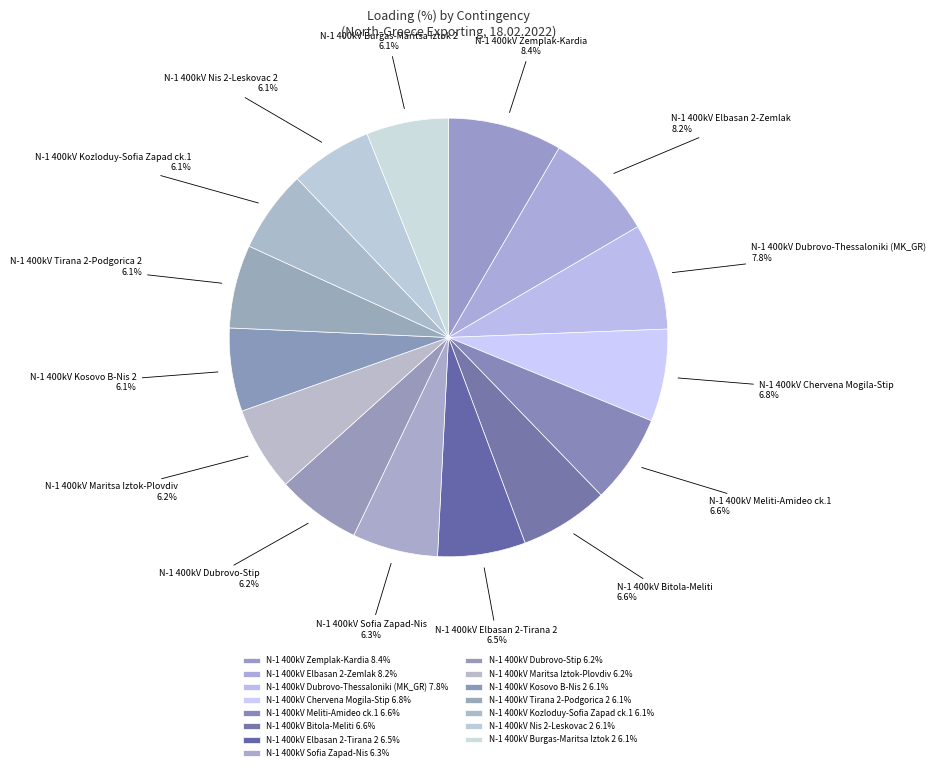

Is there any slice that represents more than half of the pie?

No